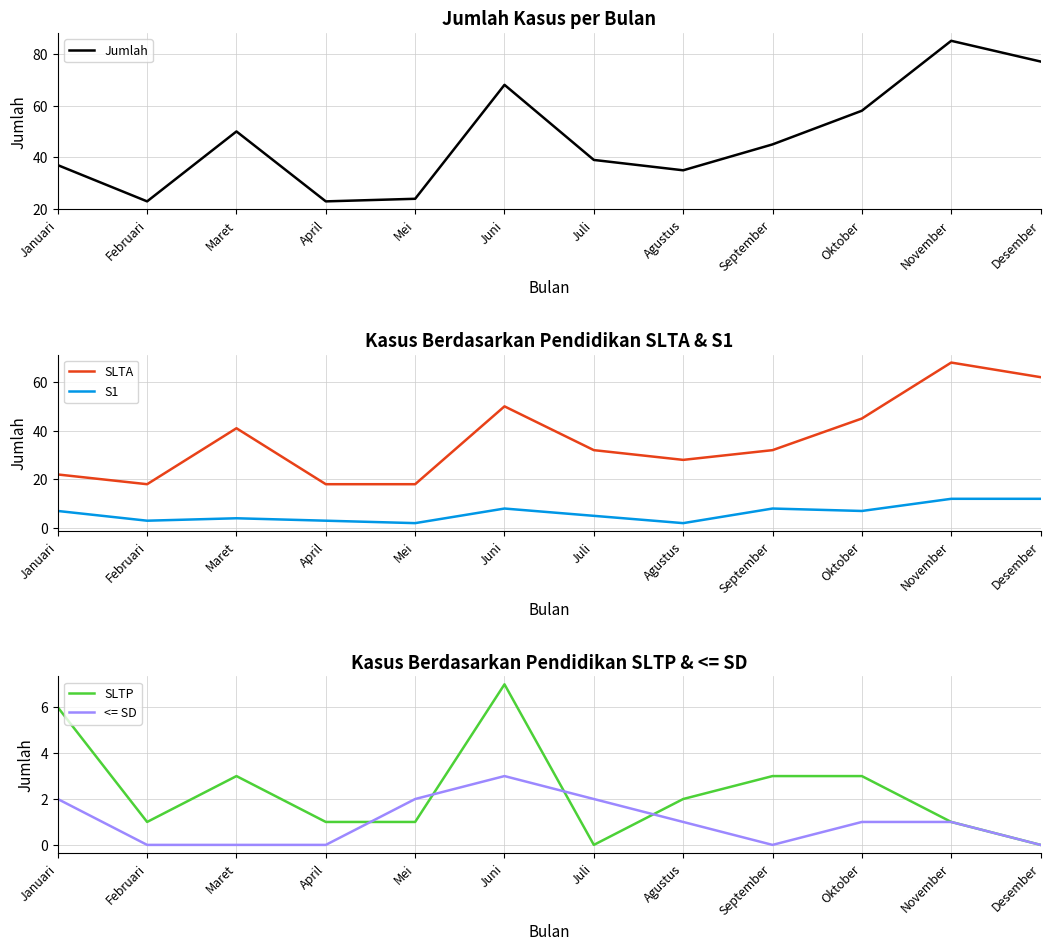

Between Januari and Maret, which series saw the biggest shift?

SLTA